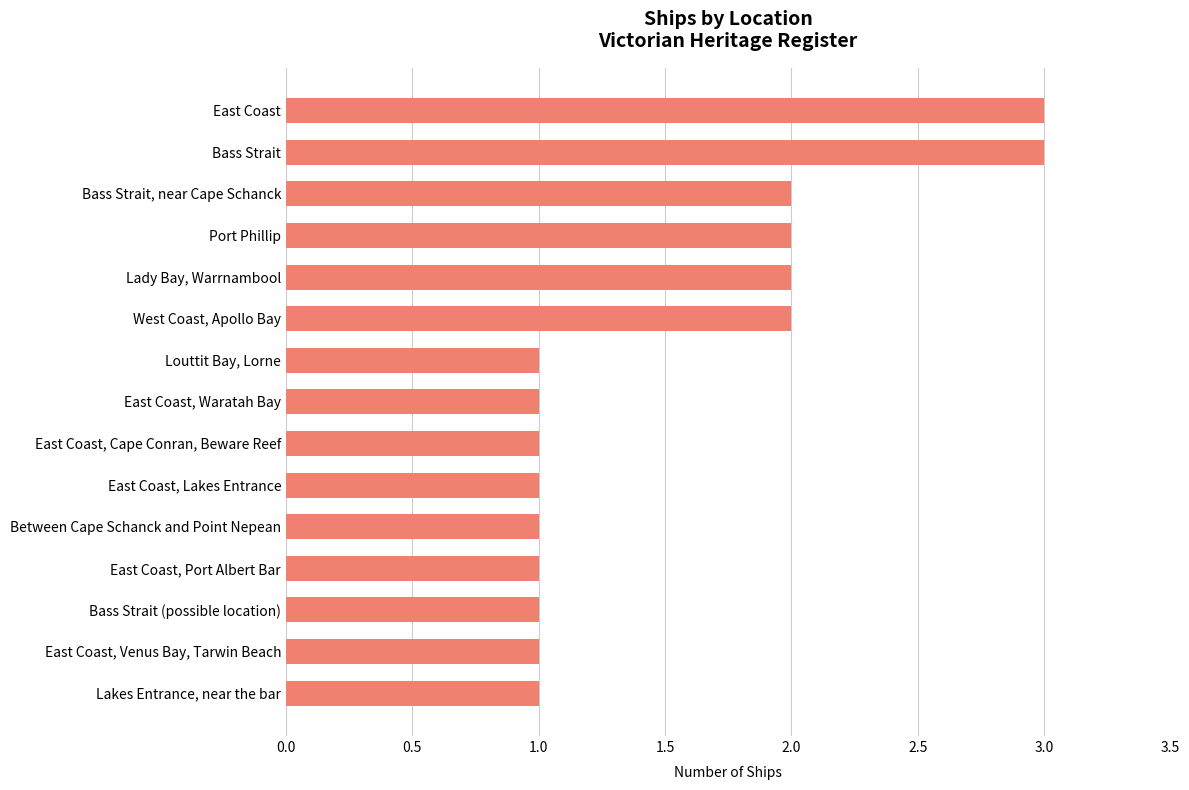

What is the change in value from East Coast, Venus Bay, Tarwin Beach to Port Phillip?

+1